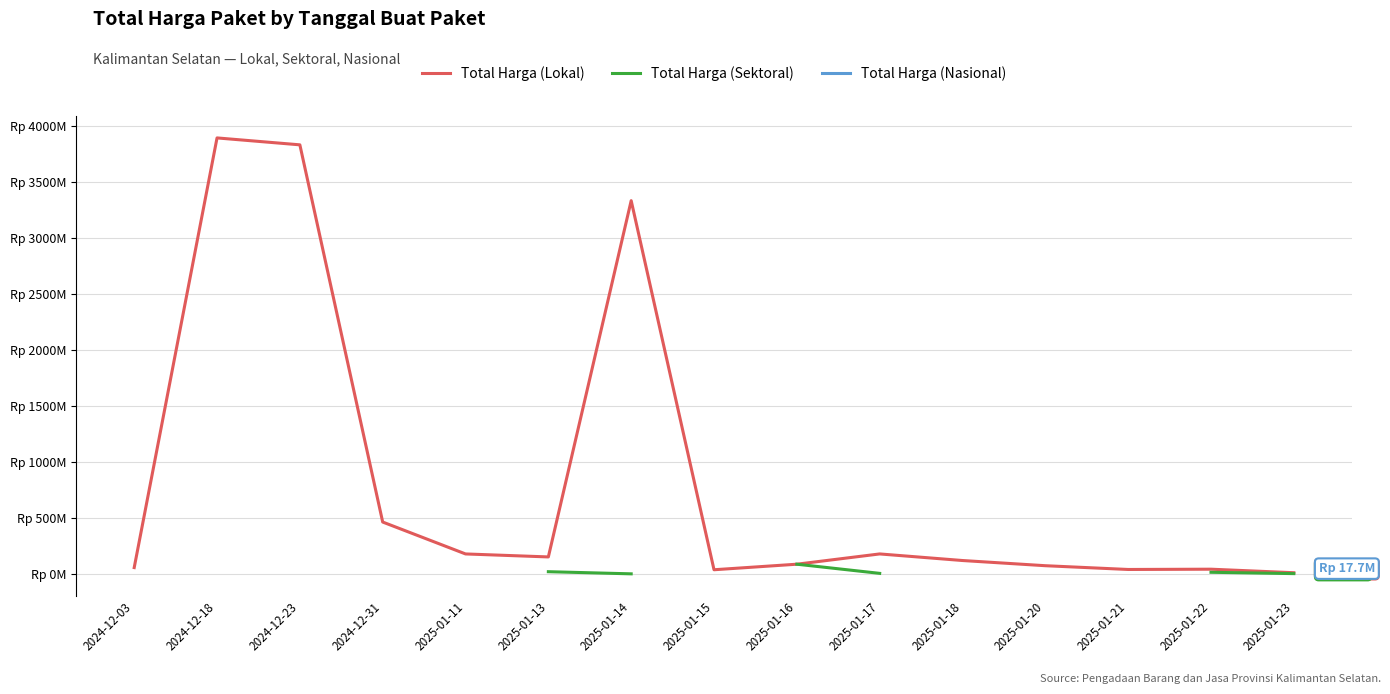

How many values in Total Harga (Nasional) are above zero?

3